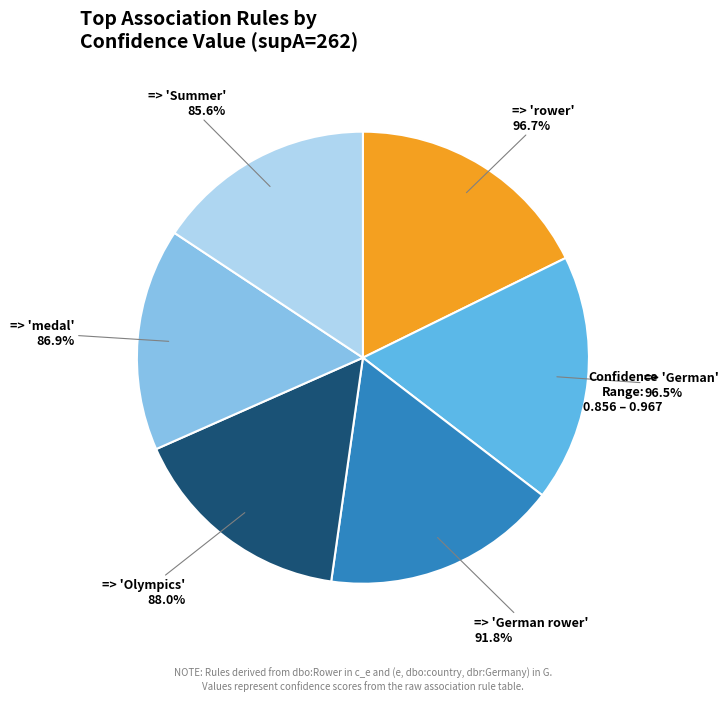

Which slice is the smallest?

dbo:country dbr:Germany => Summer